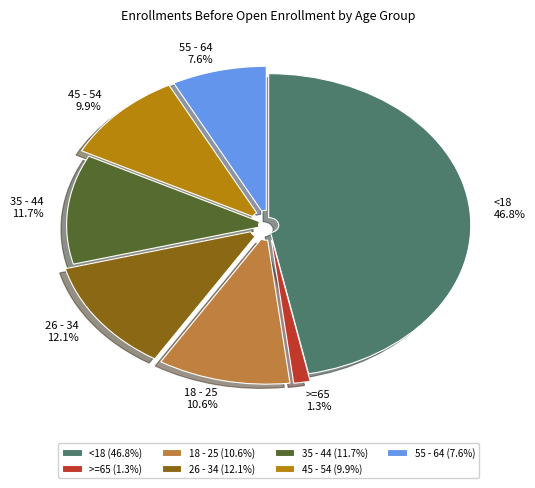

What portion of the pie excludes <18?

53.2%